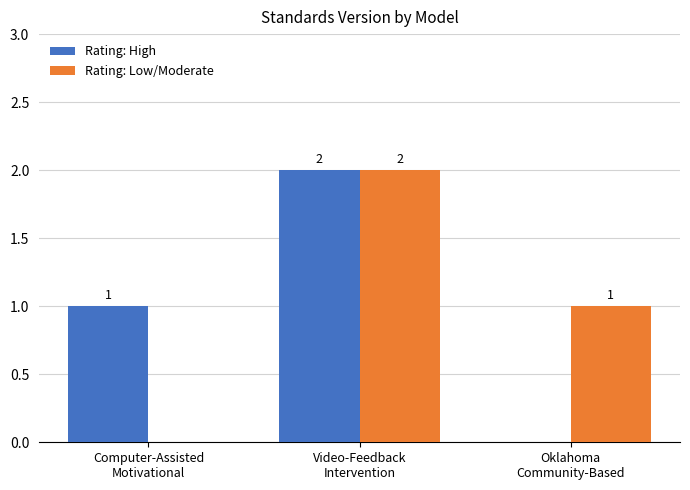

What is the sum of all Rating: High values?

3